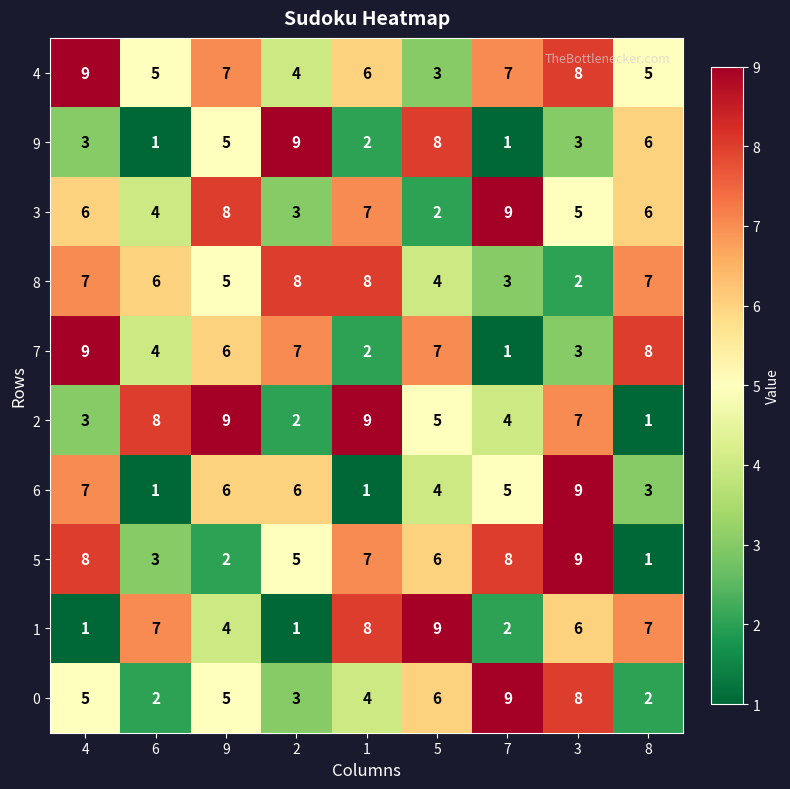

What is the approximate value of 2 at 5?

5